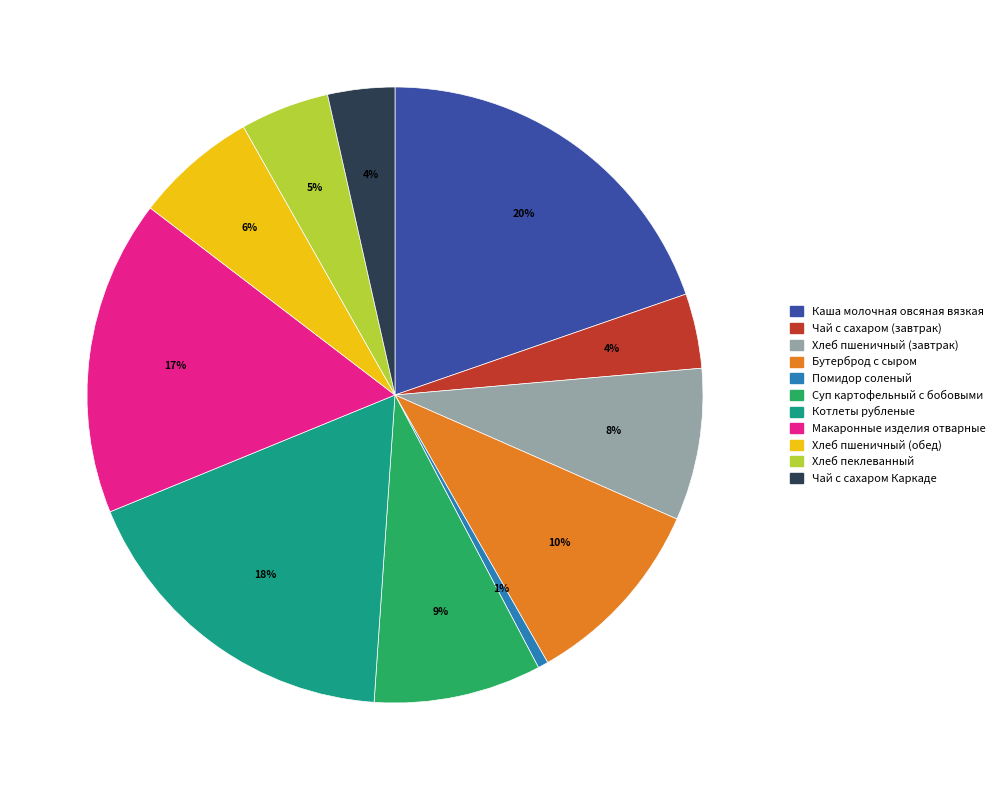

Between Суп картофельный с бобовыми and Каша молочная овсяная вязкая, which is larger?

Каша молочная овсяная вязкая